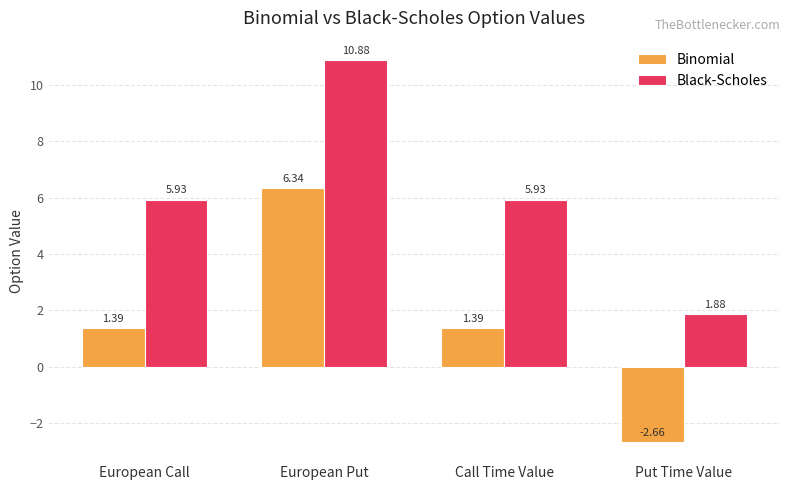

What is the difference between the Binomial values at Put Time Value and Call Time Value?

4.0